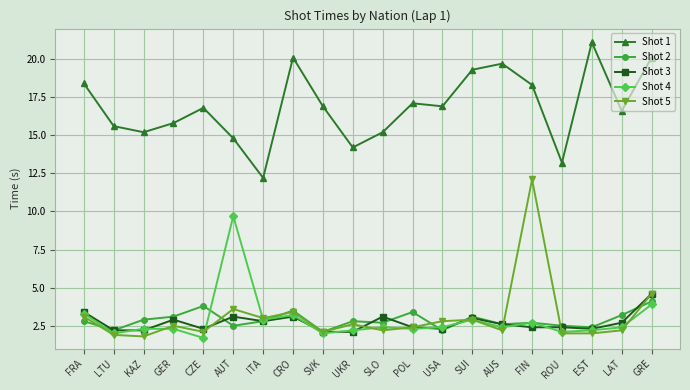

Reading left to right, transcribe all the data shown in this chart.

Shot 1: FRA=18.4	LTU=15.6	KAZ=15.2	GER=15.8	CZE=16.8	AUT=14.8	ITA=12.2	CRO=20.1	SVK=16.9	UKR=14.2	SLO=15.2	POL=17.1	USA=16.9	SUI=19.3	AUS=19.7	FIN=18.3	ROU=13.2	EST=21.1	LAT=16.6	GRE=20.1
Shot 2: FRA=2.8	LTU=2.2	KAZ=2.9	GER=3.1	CZE=3.8	AUT=2.5	ITA=2.8	CRO=3.5	SVK=2.1	UKR=2.8	SLO=2.7	POL=3.4	USA=2.2	SUI=3.1	AUS=2.6	FIN=2.7	ROU=2.5	EST=2.4	LAT=3.2	GRE=4.1
Shot 3: FRA=3.4	LTU=2.2	KAZ=2.2	GER=2.9	CZE=2.3	AUT=3.1	ITA=2.8	CRO=3.1	SVK=2.1	UKR=2.1	SLO=3.1	POL=2.4	USA=2.3	SUI=3.0	AUS=2.6	FIN=2.4	ROU=2.4	EST=2.3	LAT=2.7	GRE=4.6
Shot 4: FRA=3.3	LTU=2.0	KAZ=2.3	GER=2.3	CZE=1.7	AUT=9.7	ITA=2.9	CRO=3.2	SVK=2.0	UKR=2.2	SLO=2.4	POL=2.3	USA=2.4	SUI=2.9	AUS=2.4	FIN=2.7	ROU=2.1	EST=2.2	LAT=2.4	GRE=3.9
Shot 5: FRA=3.1	LTU=1.9	KAZ=1.8	GER=2.5	CZE=2.1	AUT=3.6	ITA=3.0	CRO=3.4	SVK=2.1	UKR=2.6	SLO=2.2	POL=2.4	USA=2.8	SUI=2.9	AUS=2.2	FIN=12.1	ROU=2.0	EST=2.0	LAT=2.2	GRE=4.6